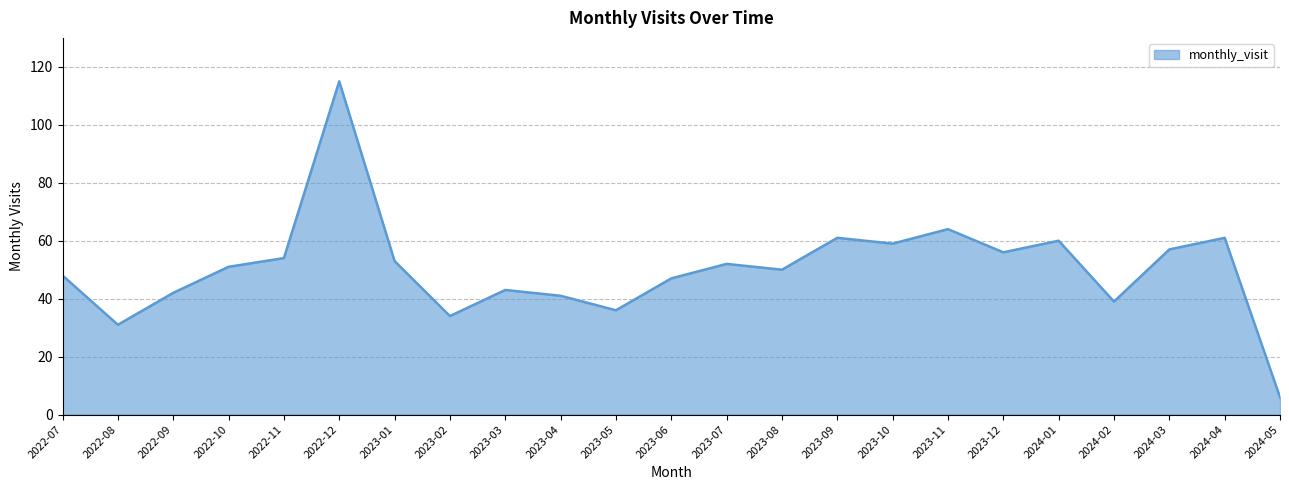

Reading right to left, transcribe all the data shown in this chart.

2024-05=6	2024-04=61	2024-03=57	2024-02=39	2024-01=60	2023-12=56	2023-11=64	2023-10=59	2023-09=61	2023-08=50	2023-07=52	2023-06=47	2023-05=36	2023-04=41	2023-03=43	2023-02=34	2023-01=53	2022-12=115	2022-11=54	2022-10=51	2022-09=42	2022-08=31	2022-07=48